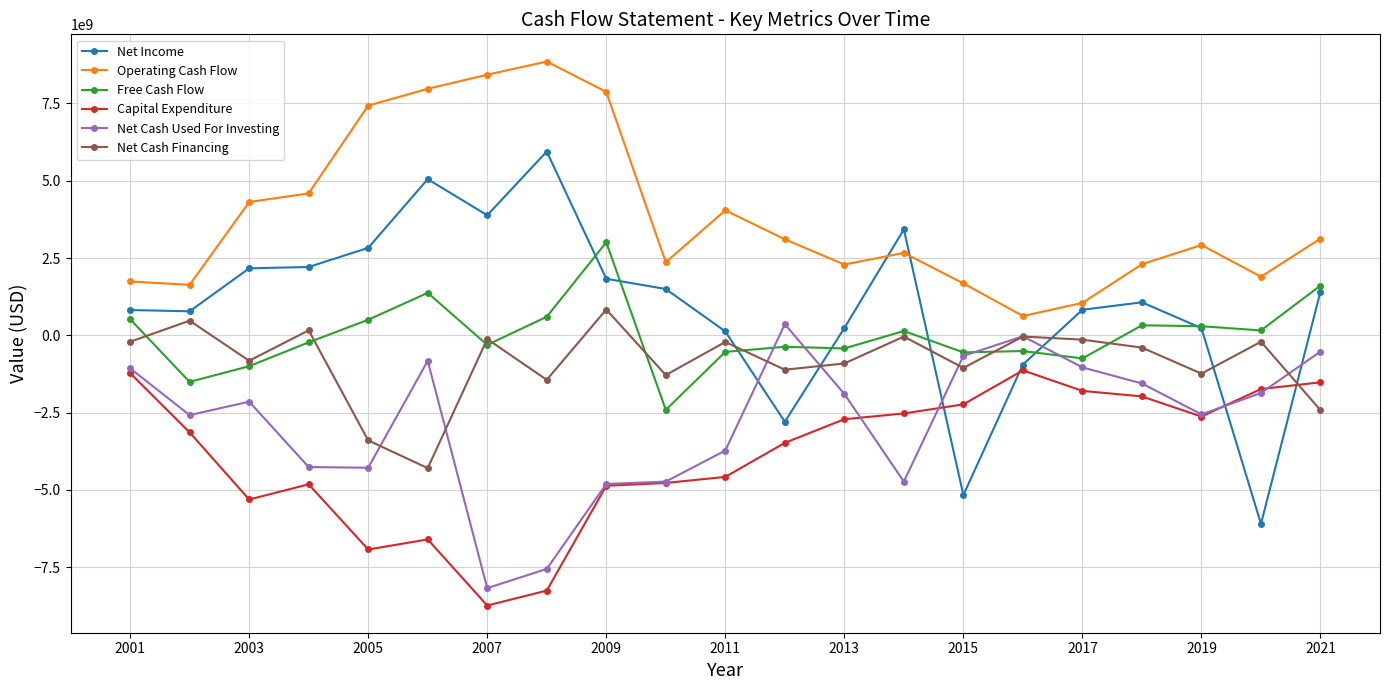

Which series has the largest total across all categories?

Operating Cash Flow